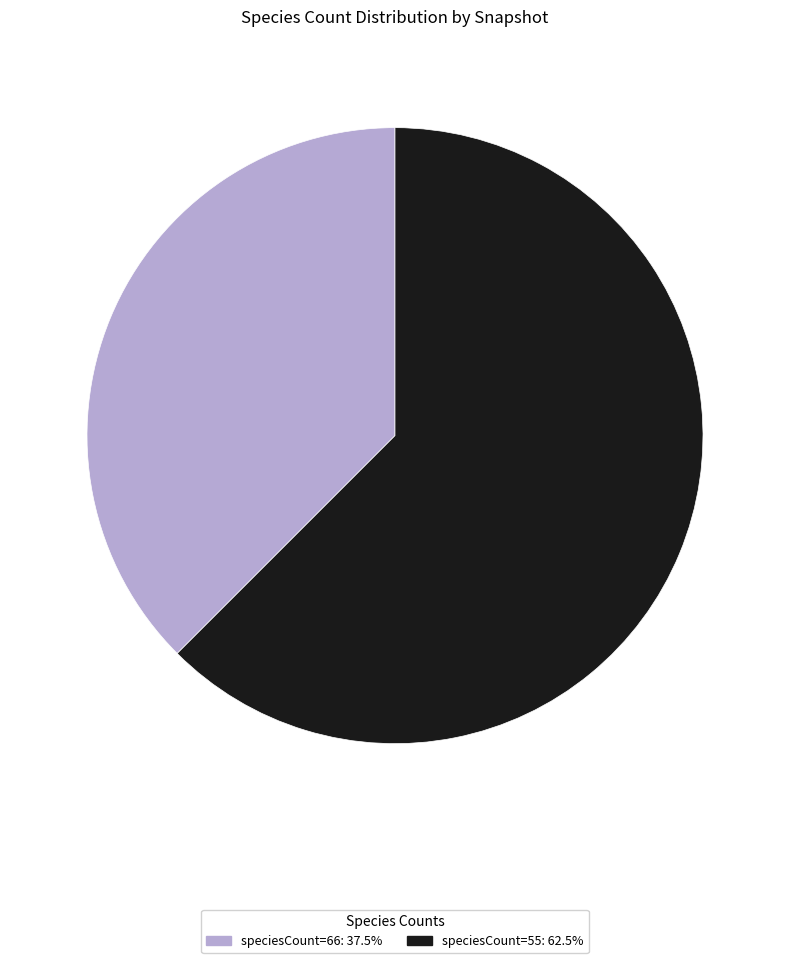

Does any single category account for the majority?

Yes